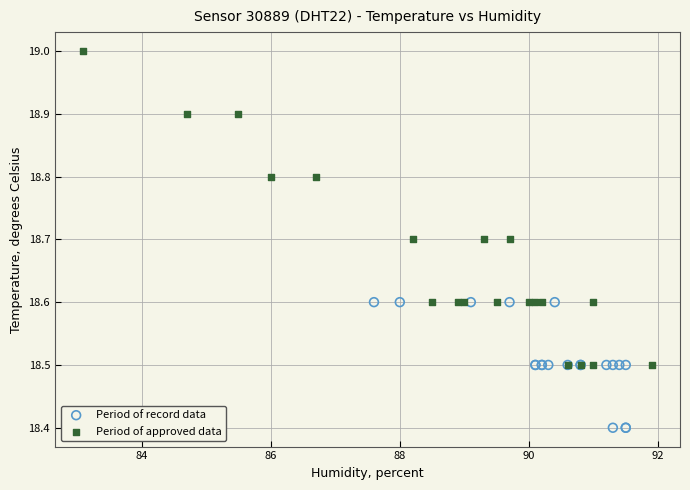

Which series reaches the maximum Y coordinate?

Period of approved data